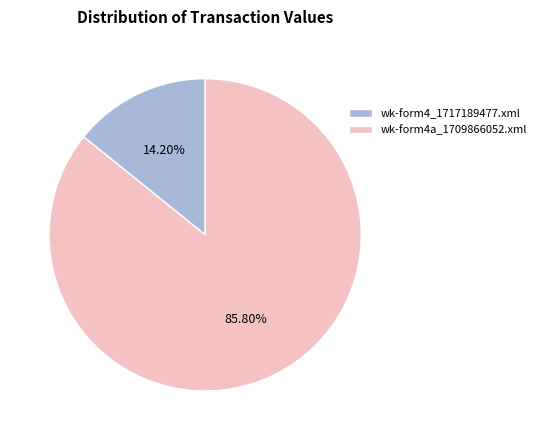

To the nearest percent, what is the combined percentage of wk-form4a_1709866052.xml and wk-form4_1717189477.xml?

100%